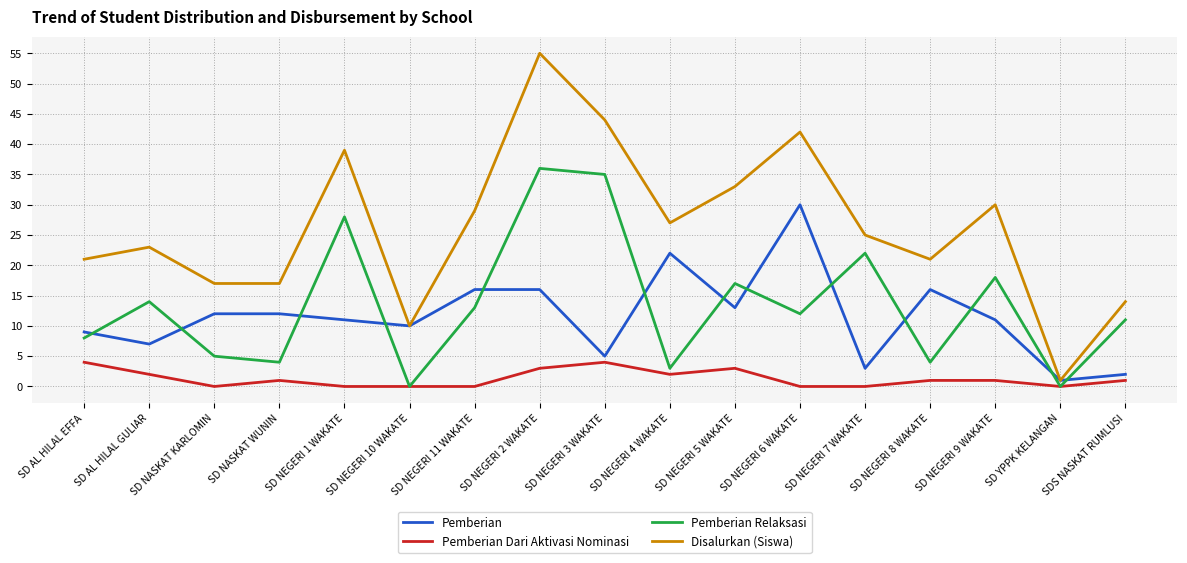

At SD AL HILAL EFFA, list the series in order from smallest to largest.

Pemberian Dari Aktivasi Nominasi, Pemberian Relaksasi, Pemberian, Disalurkan (Siswa)